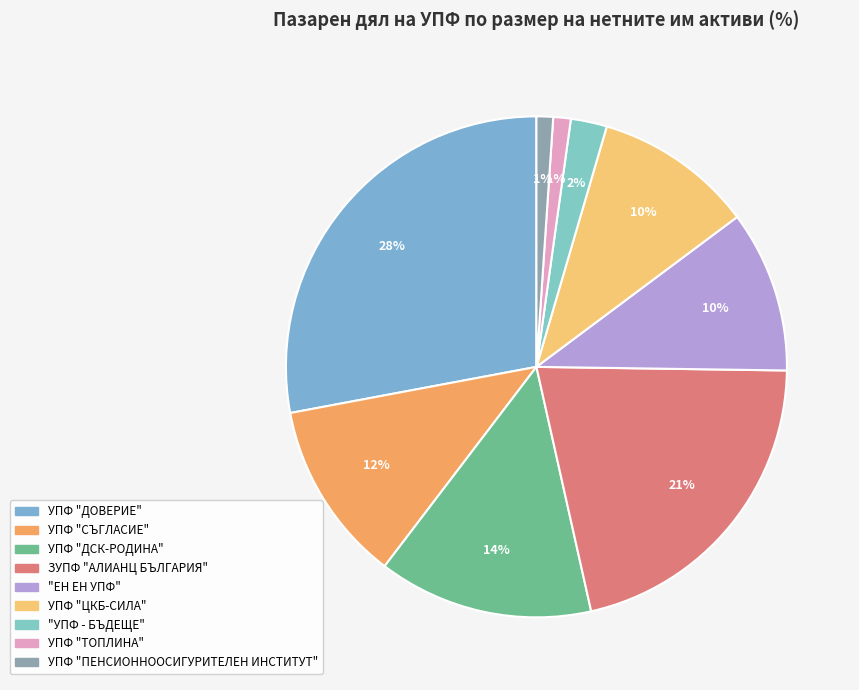

Which category has the smallest portion of the pie?

УПФ "ПЕНСИОННООСИГУРИТЕЛЕН ИНСТИТУТ"